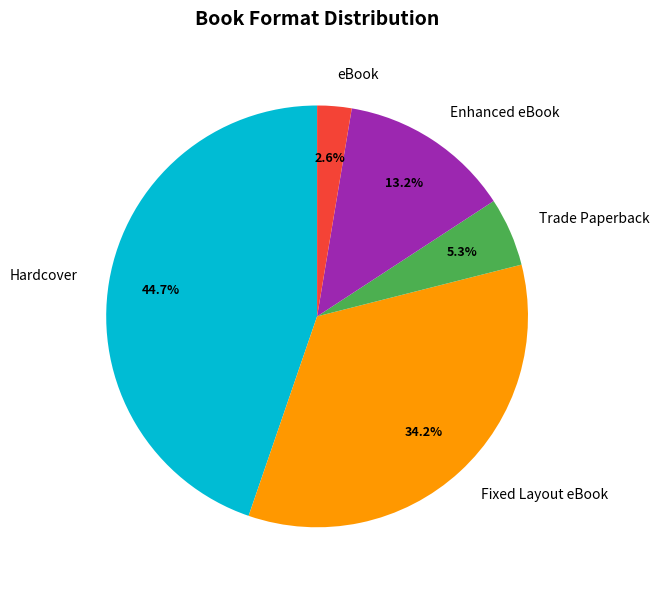

Do eBook and Enhanced eBook together represent more than half of the pie?

No